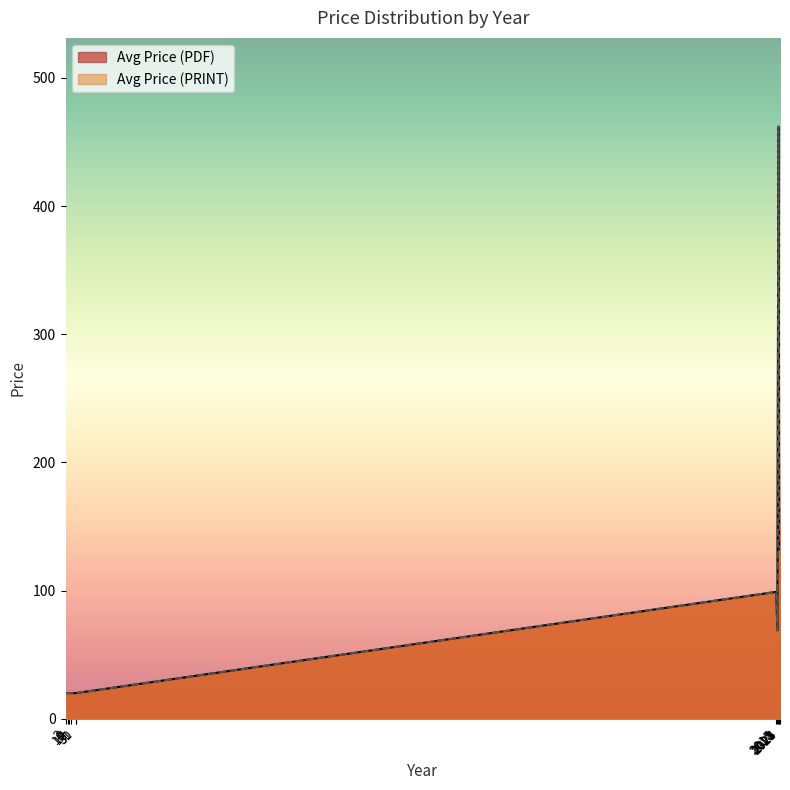

True or false: Avg Price (PRINT) and Avg Price (PDF) cross at least once.

False